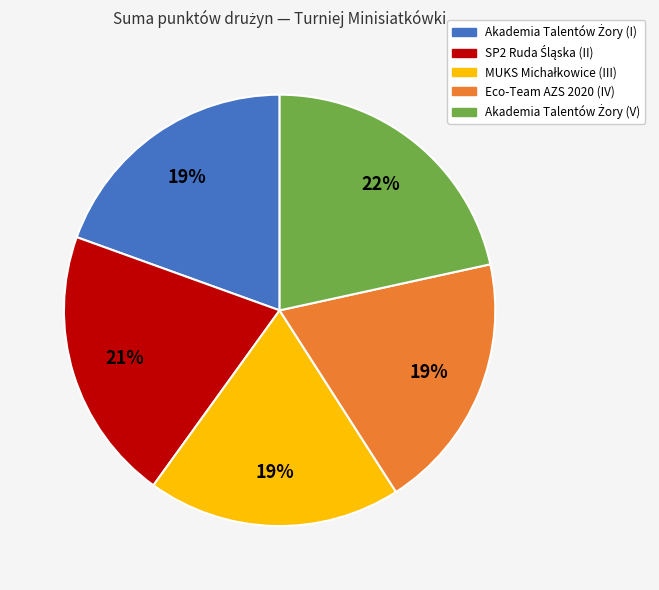

Count the number of slices in the pie.

5